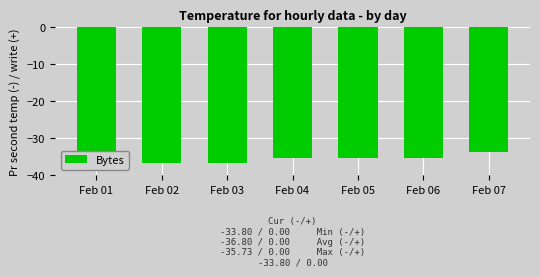

Reading left to right, transcribe all the data shown in this chart.

-36.8	-36.8	-36.8	-35.3	-35.3	-35.3	-33.8